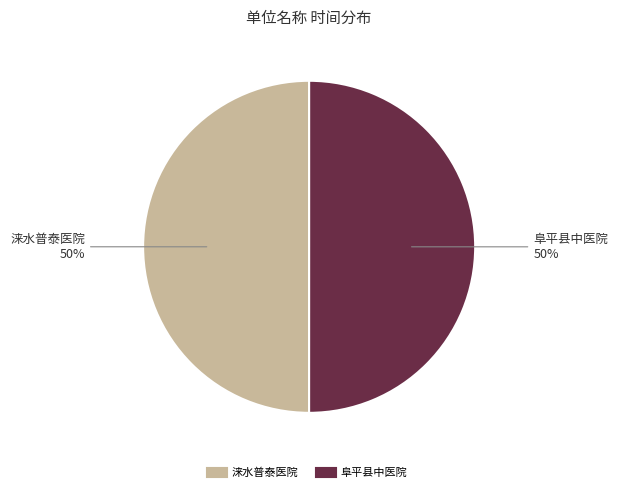

To the nearest percent, what is the average slice percentage?

50%